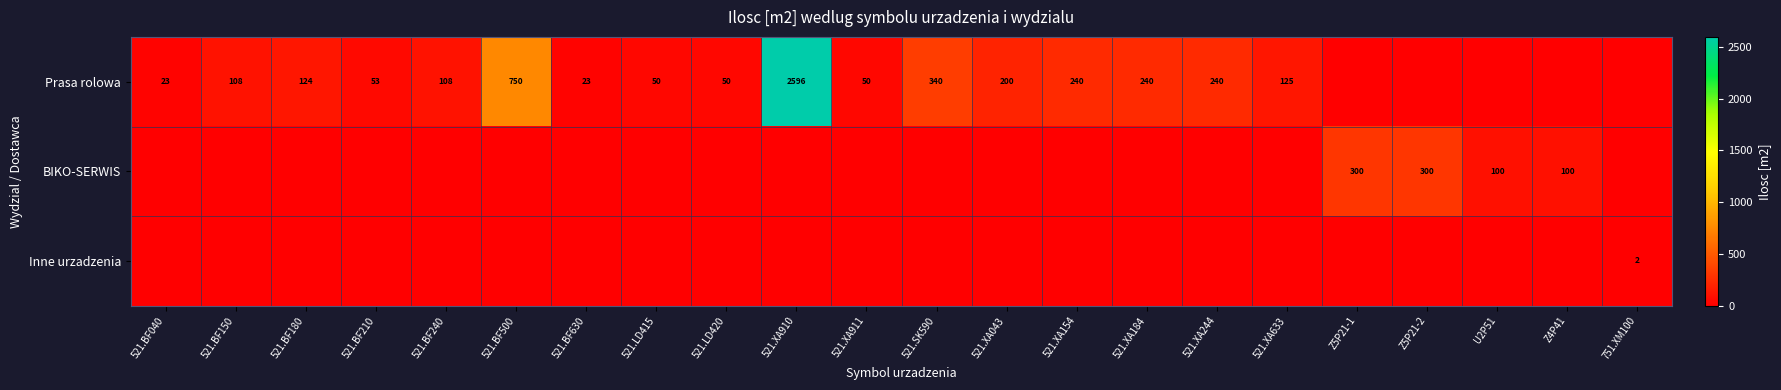

What is the difference between the Prasa rolowa values at 521.LD420 and 521.XA184?

190